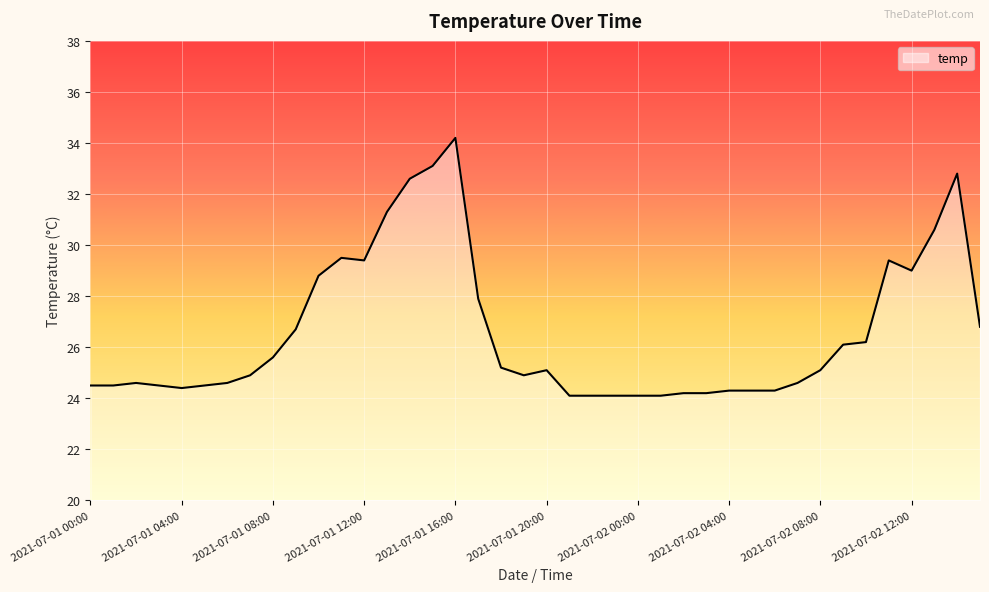

What is the minimum value shown in the chart?

24.1